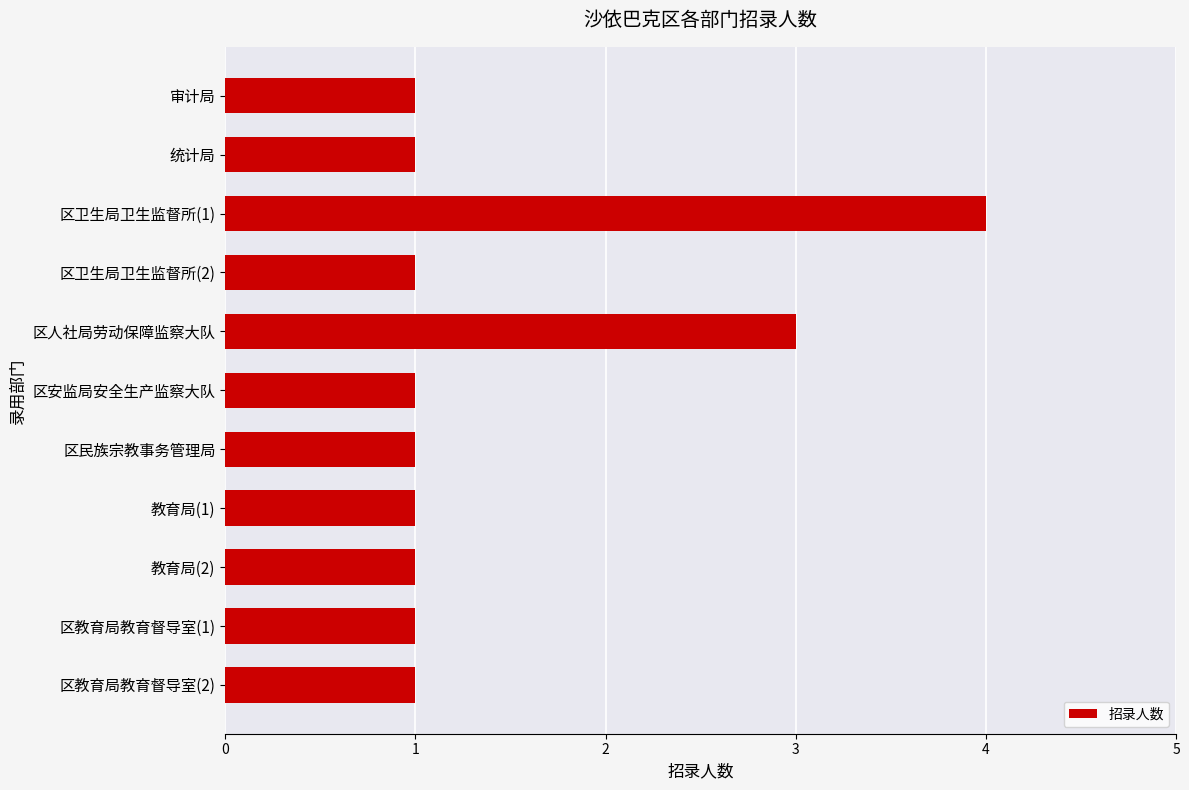

What is the maximum value shown in the chart?

4